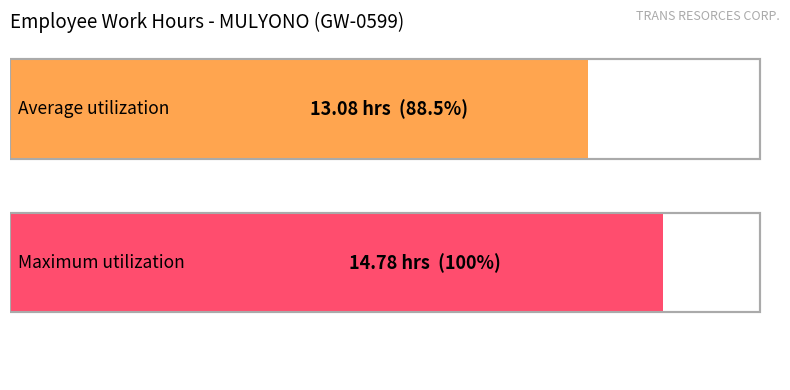

True or false: the data shows 25.1 at 4.

False